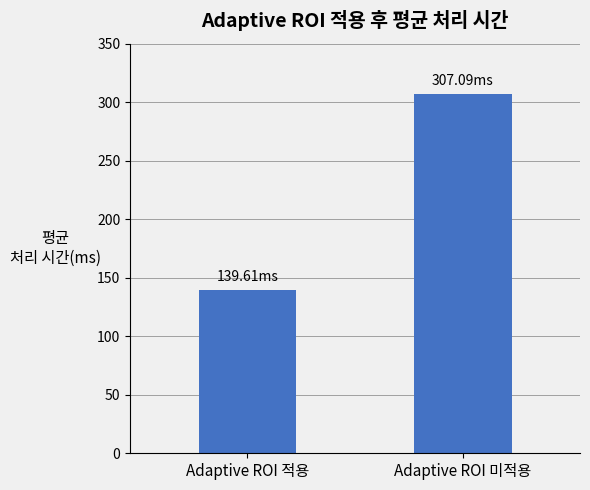

At which label does the data first exceed 307?

Adaptive ROI 미적용